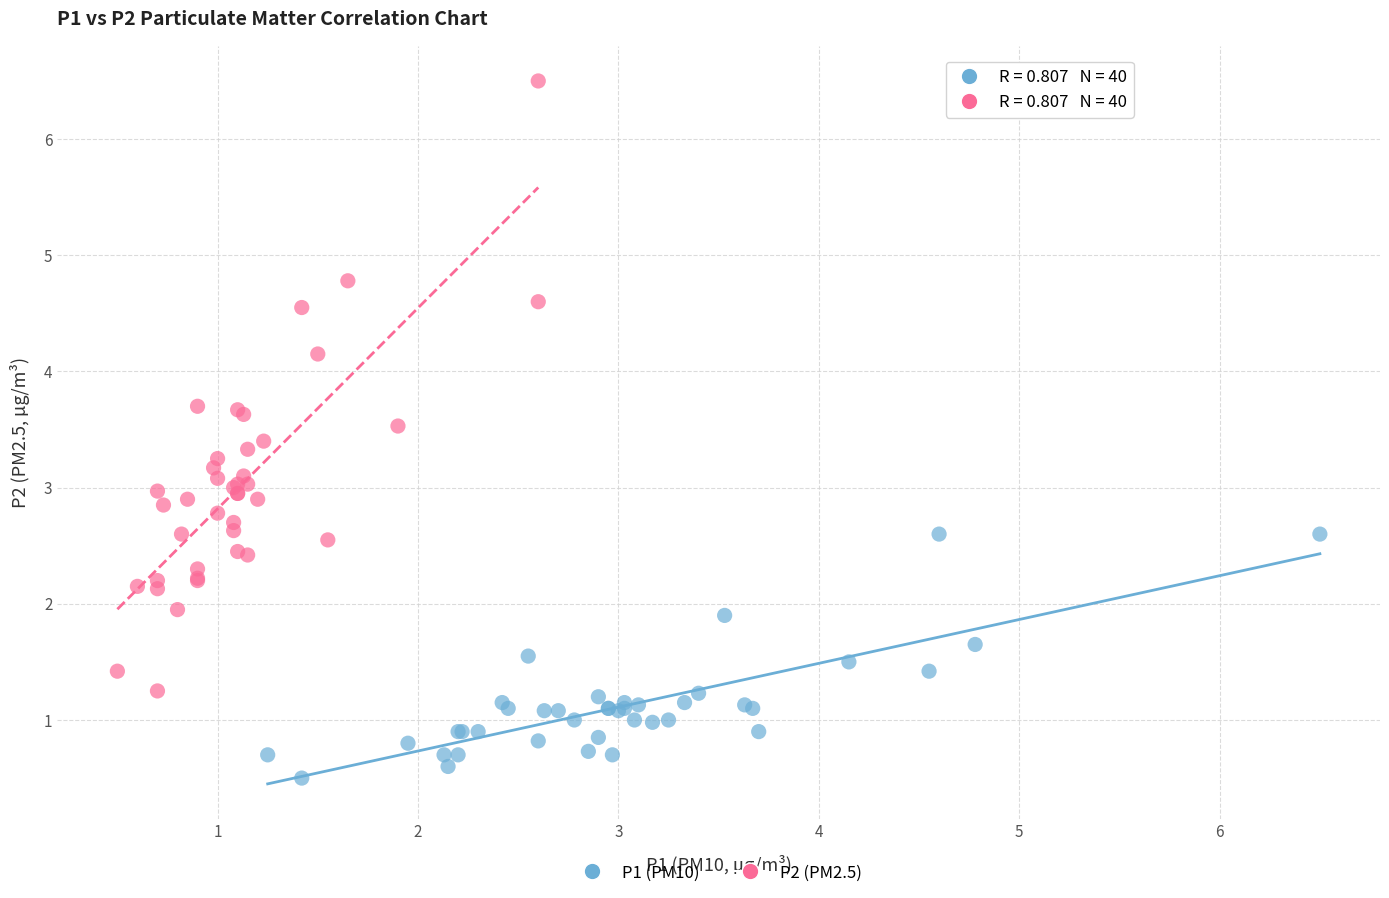

Which series reaches the maximum Y coordinate?

P2 (PM2.5)